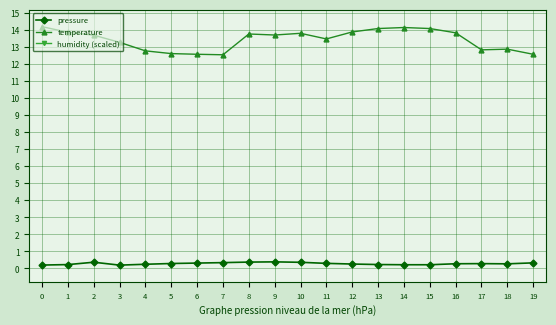

Is the value of pressure at 19 greater than the value of humidity (scaled) at 5?

No